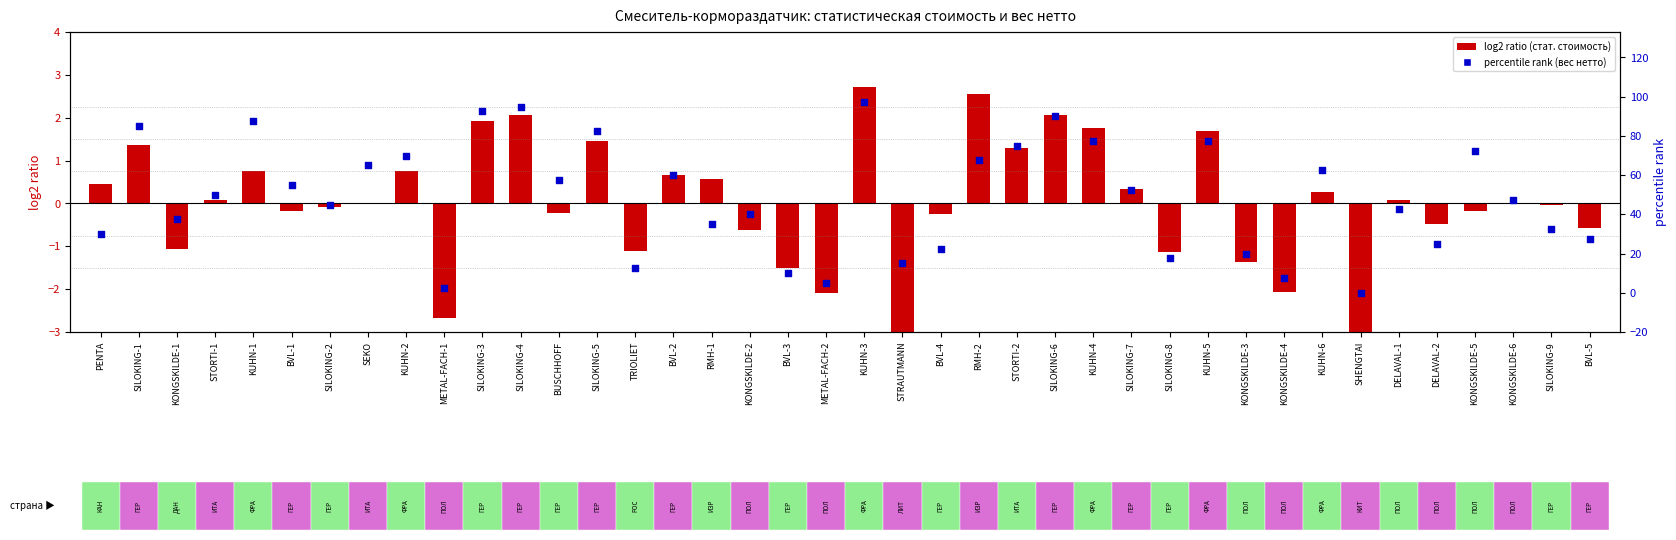

Which series reaches the maximum Y coordinate?

percentile rank (вес нетто)